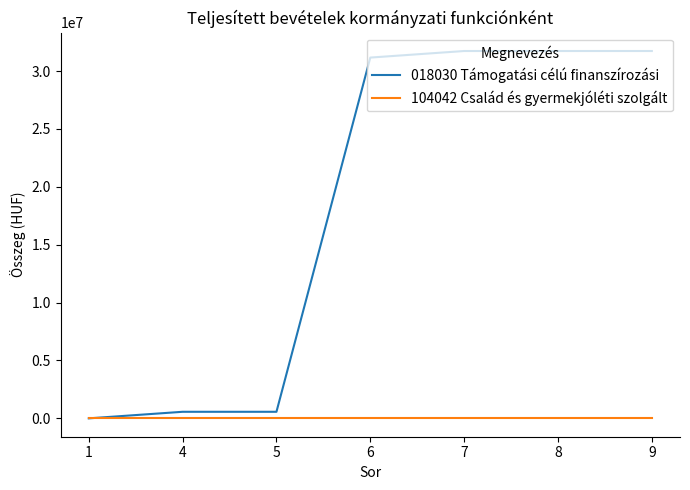

The value of 018030 Támogatási célú finanszírozási at 7 is 55179198. True or false?

False